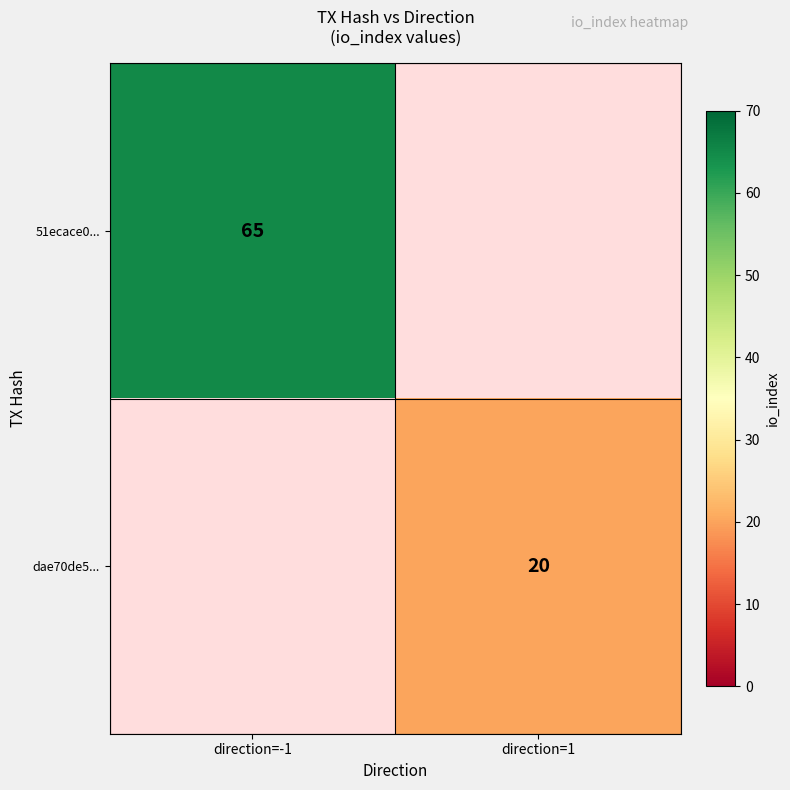

Is the value of dae70de5... at direction=1 greater than the value of 51ecace0... at direction=-1?

No